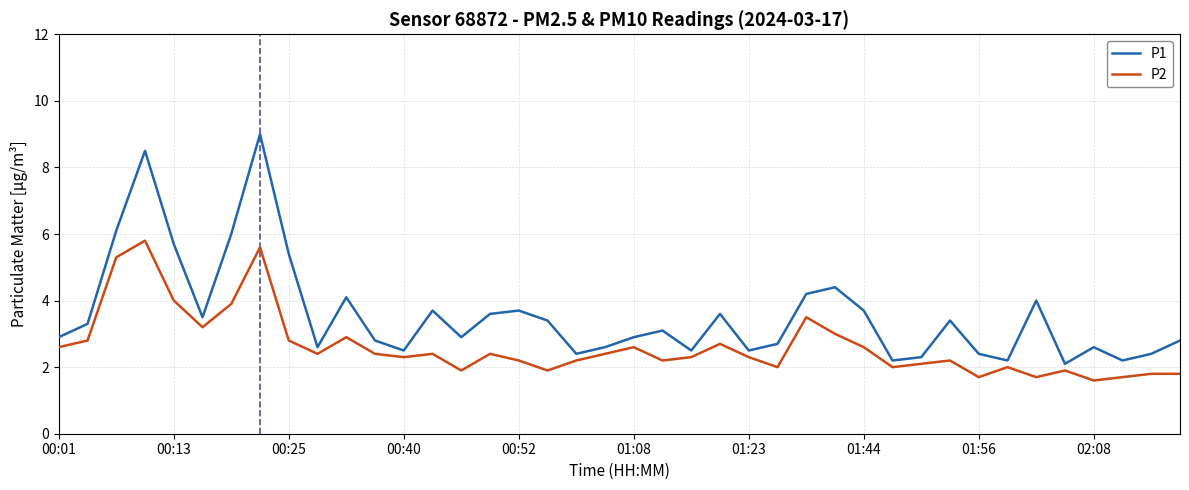

Rank the series by their maximum value, from lowest to highest.

P2, P1